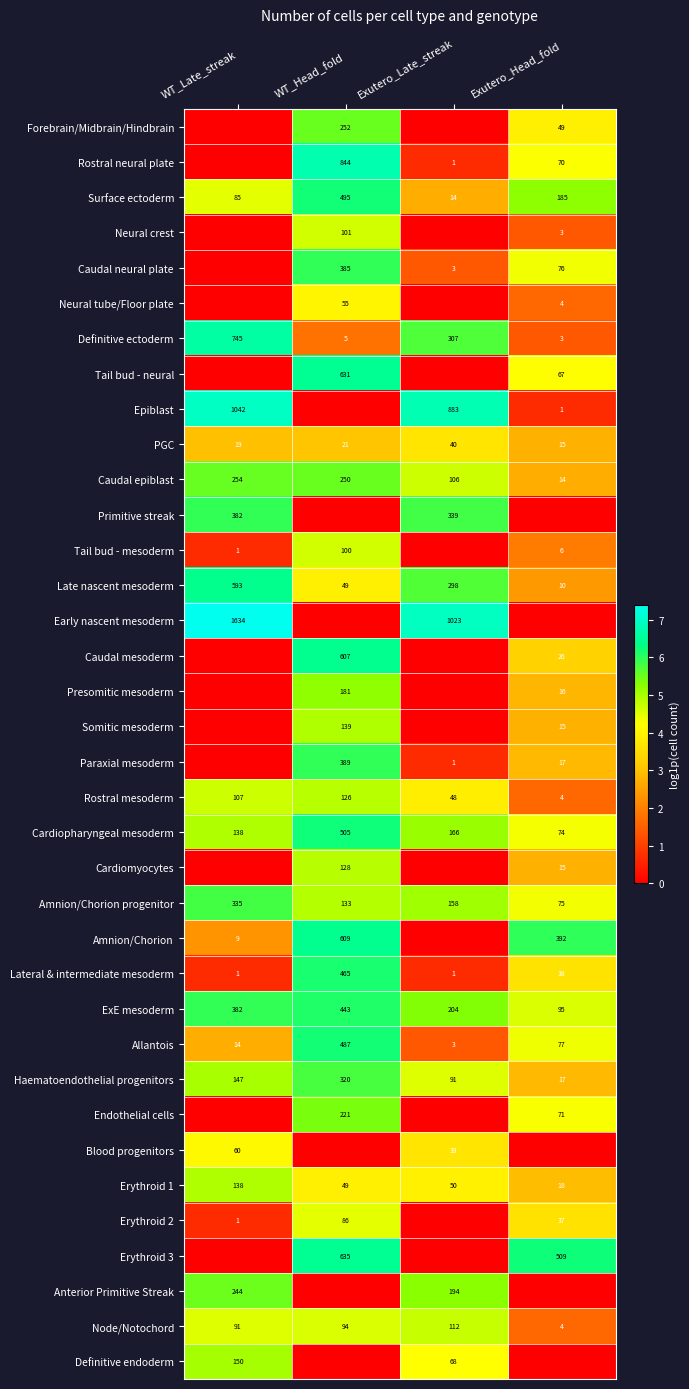

At which label is PGC closest to 27?

WT_Head_fold